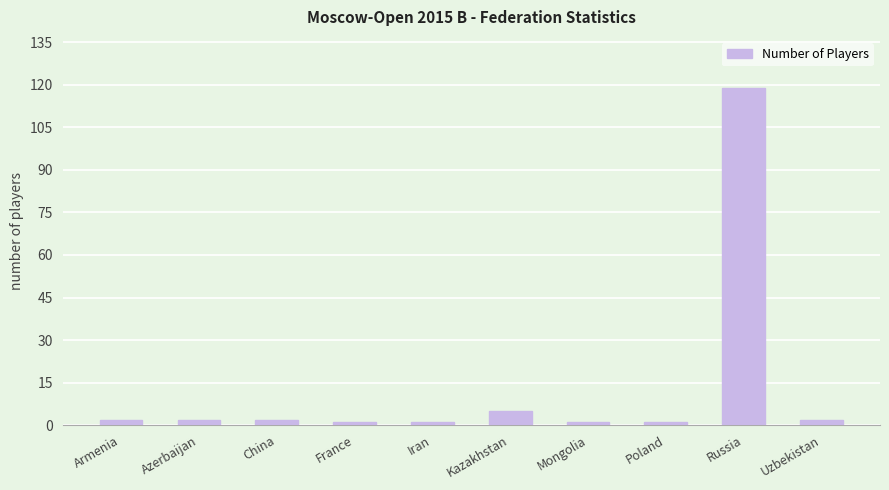

Which category has the highest value across all series?

Russia